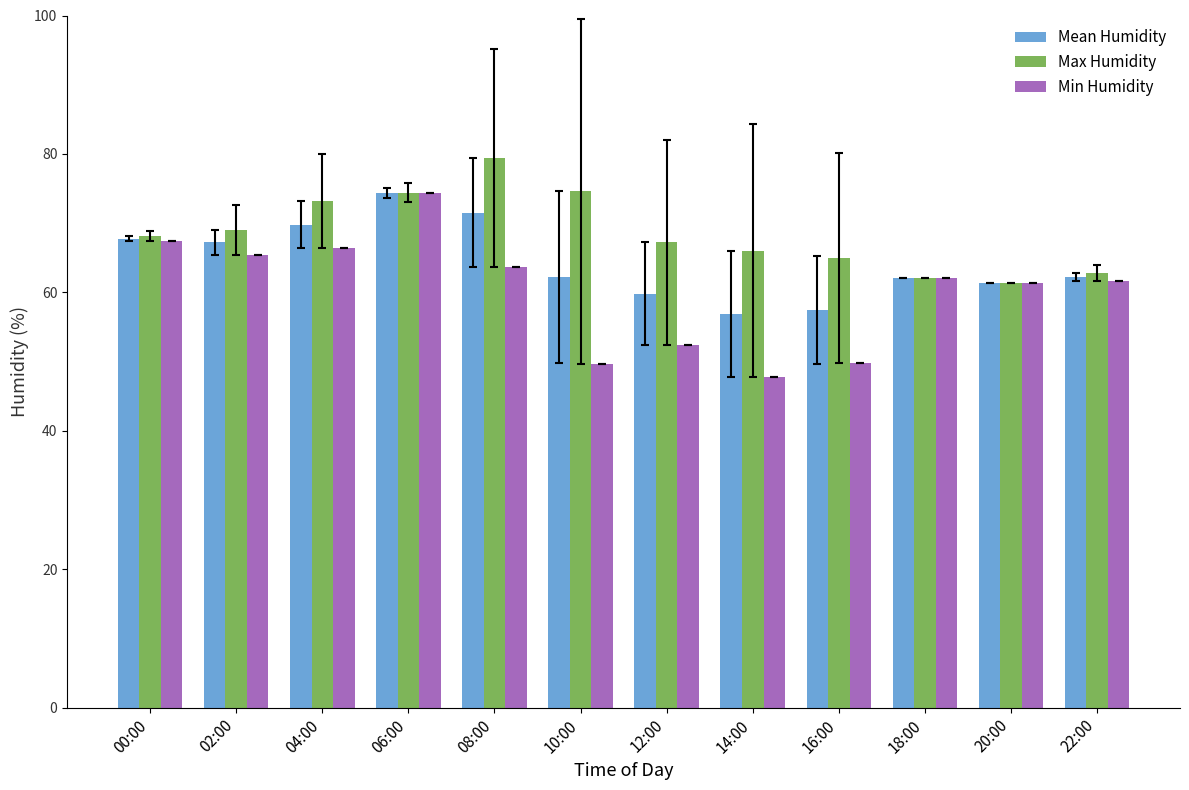

List the series in order of their overall mean, lowest first.

Min Humidity, Mean Humidity, Max Humidity